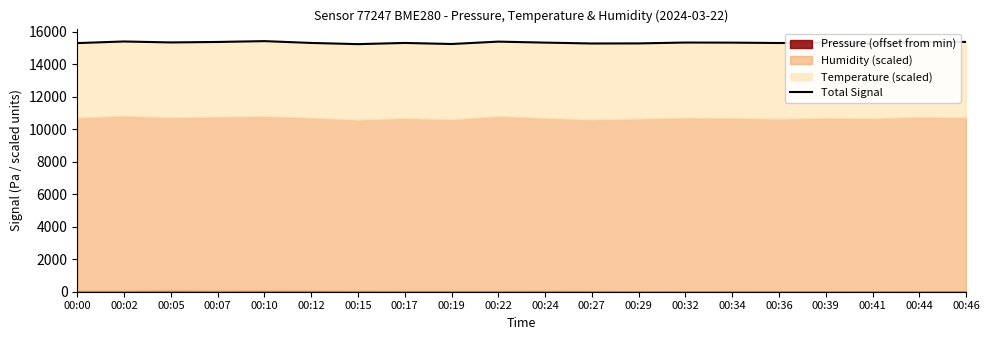

Reading right to left, extract all data points from this chart.

00:46=15387.2	00:44=15364.4	00:41=15282.0	00:39=15339.7	00:36=15320.2	00:34=15342.9	00:32=15349.3	00:29=15296.1	00:27=15290.6	00:24=15344.7	00:22=15405.2	00:19=15258.9	00:17=15324.5	00:15=15251.0	00:12=15324.4	00:10=15435.8	00:07=15384.8	00:05=15355.8	00:02=15414.1	00:00=15315.4